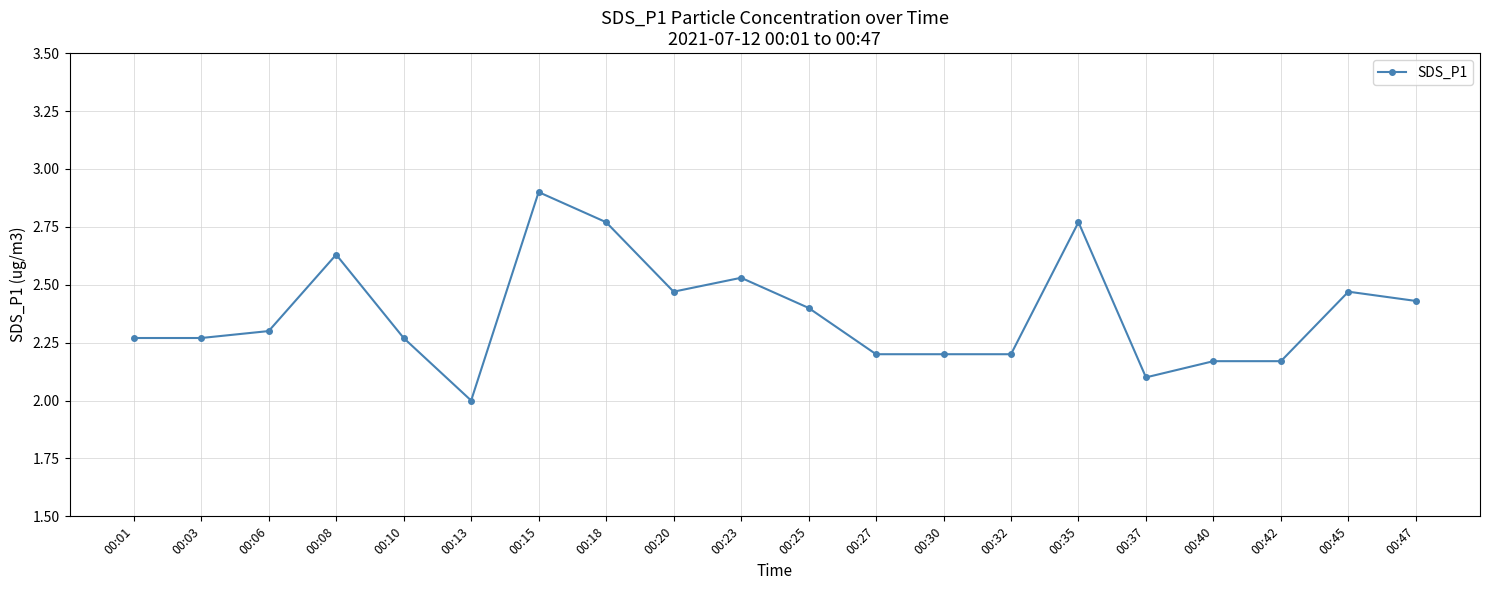

At which category does the chart reach its minimum across all series?

00:13